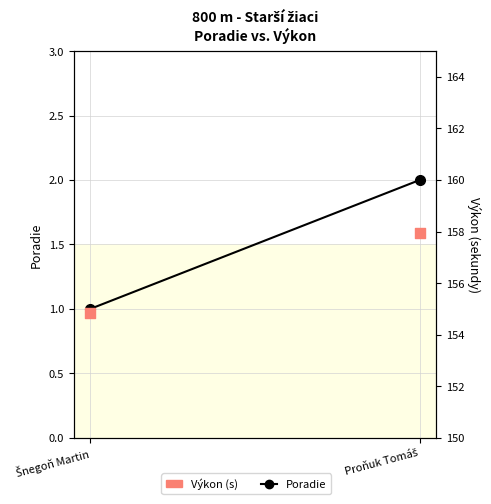

At how many categories does at least one series exceed 135?

2